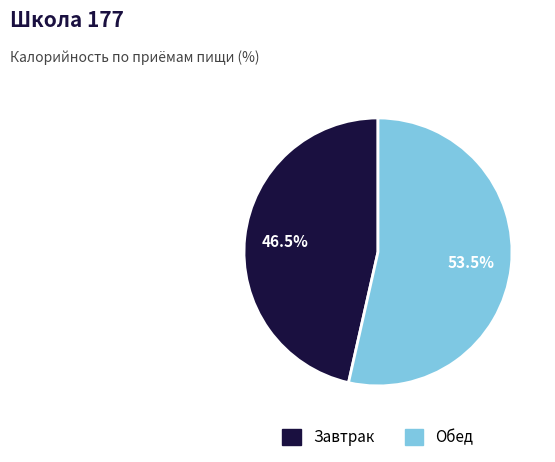

Is the sum of Обед and Завтрак greater than half?

Yes